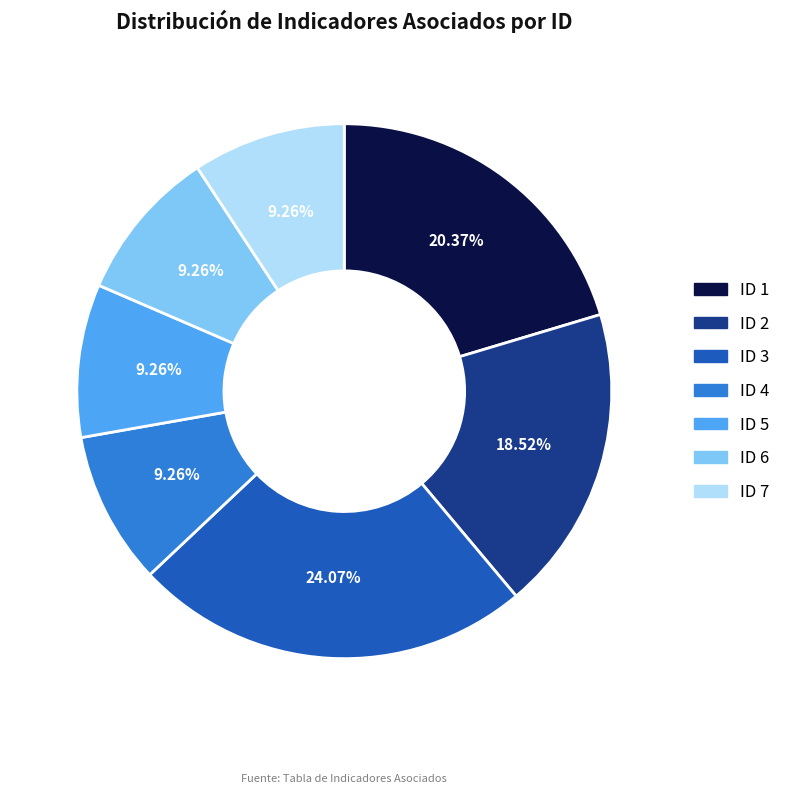

What is the total percentage of ID 2 and ID 3?

42.6%